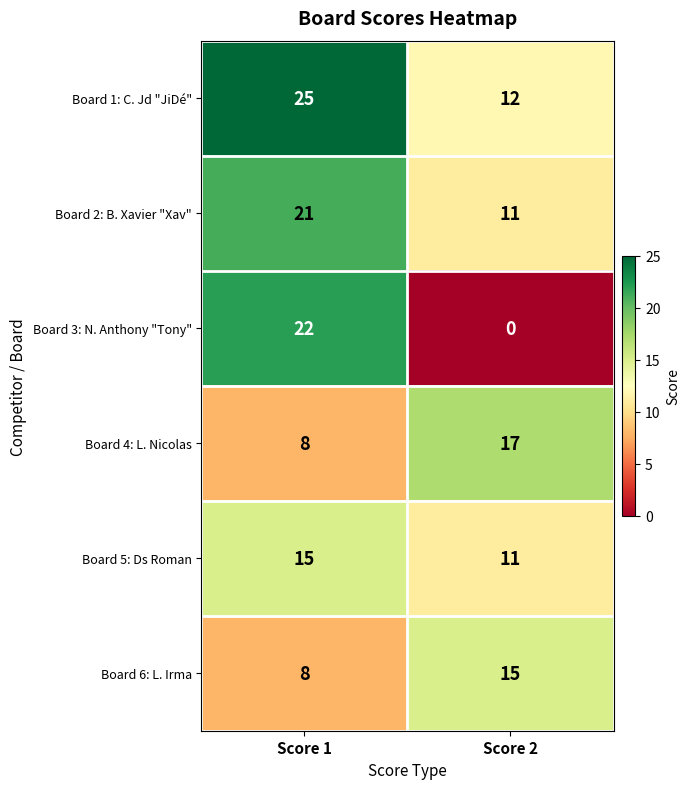

The value of Board 3: N. Anthony "Tony" at Score 2 is 0. True or false?

True